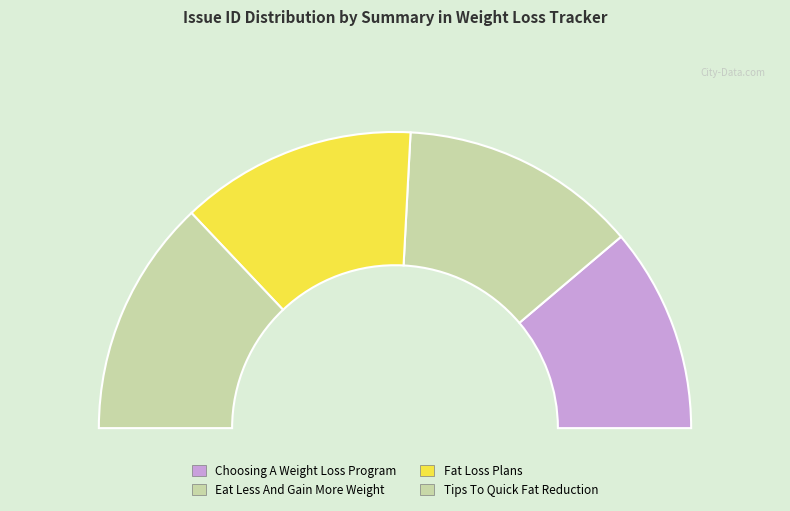

Does Eat Less And Gain More Weight represent more than half of the total?

No